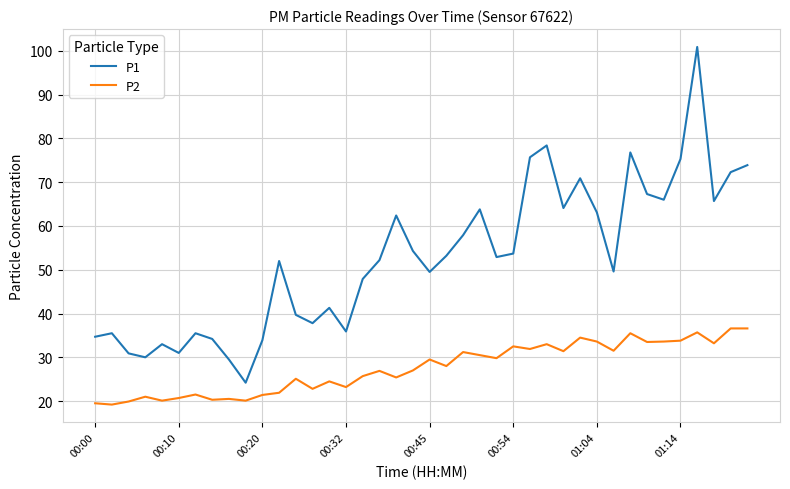

How many interior local valleys does the P1 series have?

11